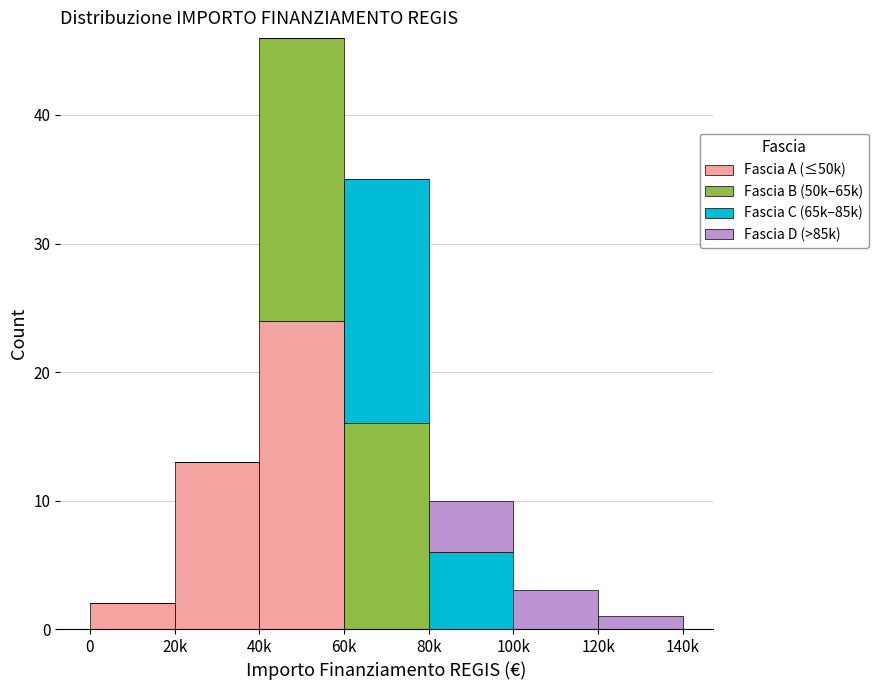

Reading left to right, transcribe the values for Fascia A (≤50k).

0=2	20k=13	40k=24	60k=0	80k=0	100k=0	120k=0